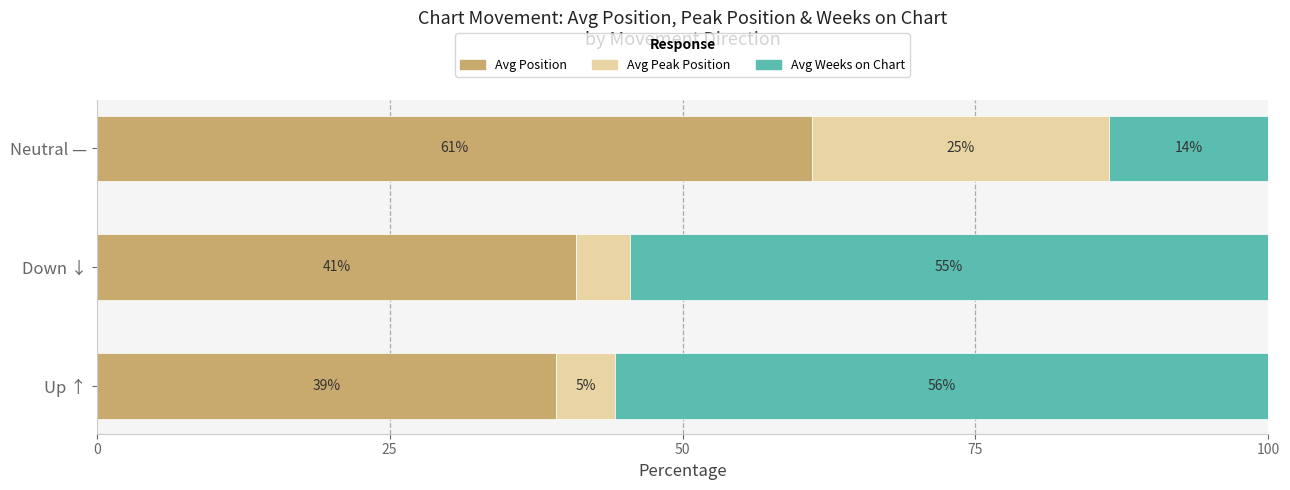

Read the Avg Position value at Down ↓.

40.9